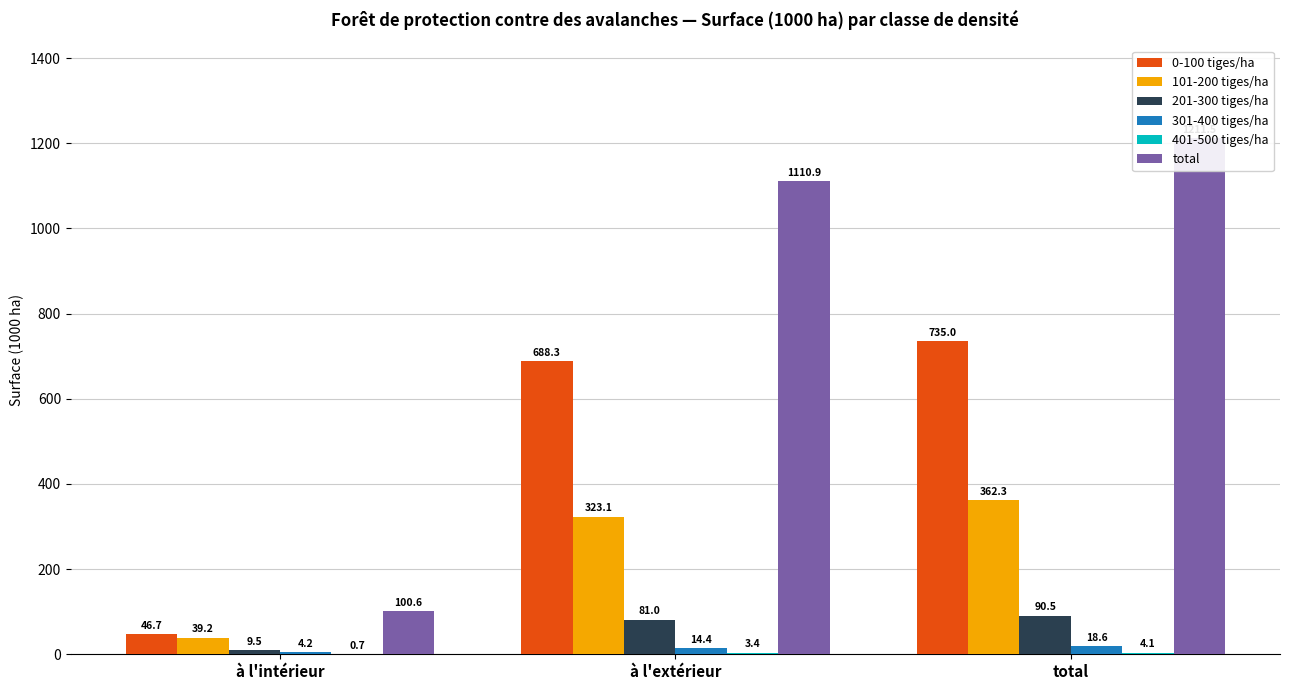

Is the value of total at total greater than the value of 101-200 tiges/ha at à l'intérieur?

Yes